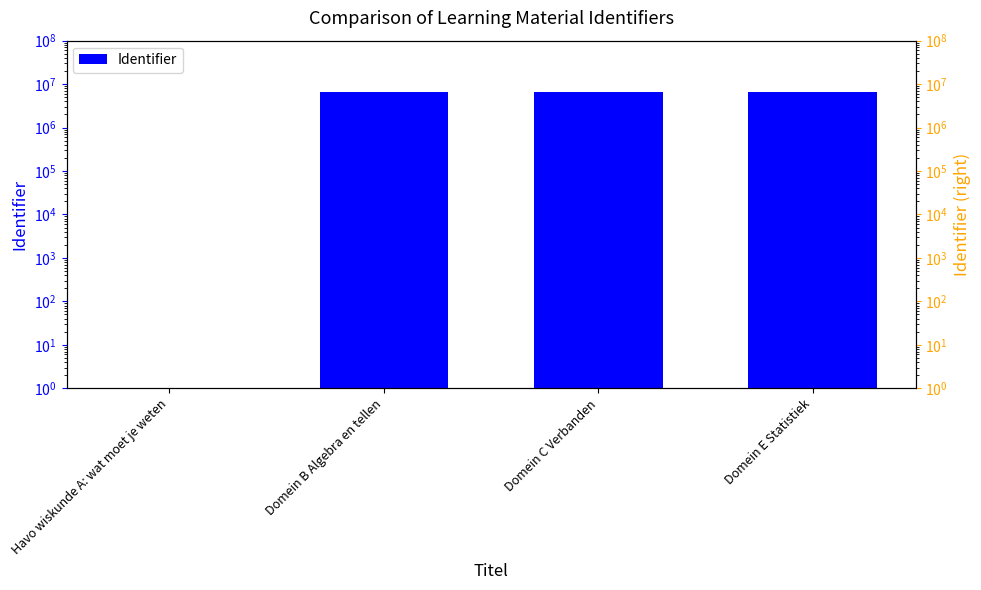

What value does the data have at Domein C Verbanden, to the nearest 10?

6621330